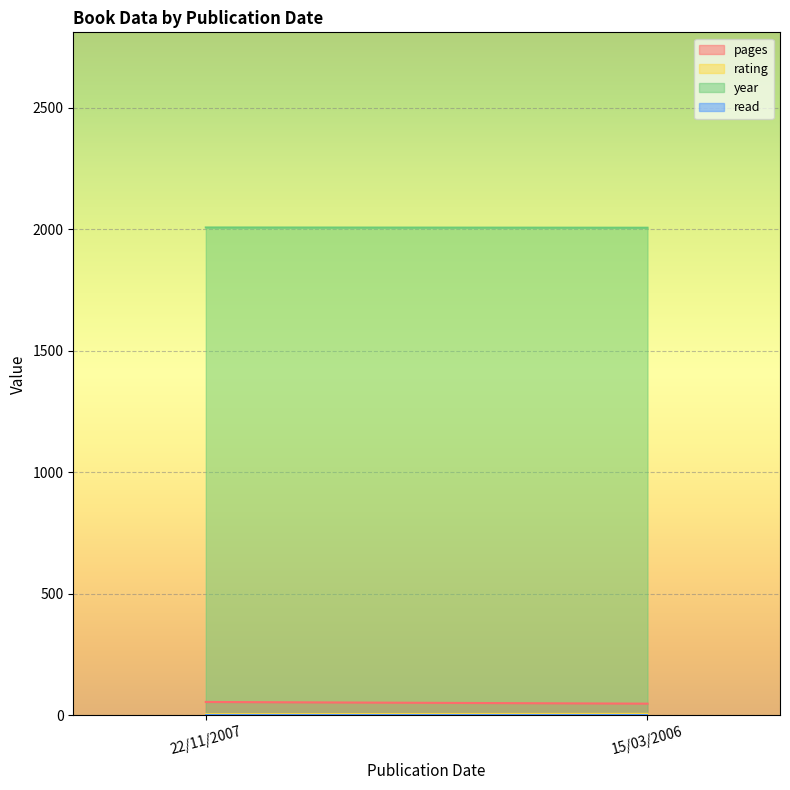

What is the difference between the highest and lowest values at 22/11/2007?

2006